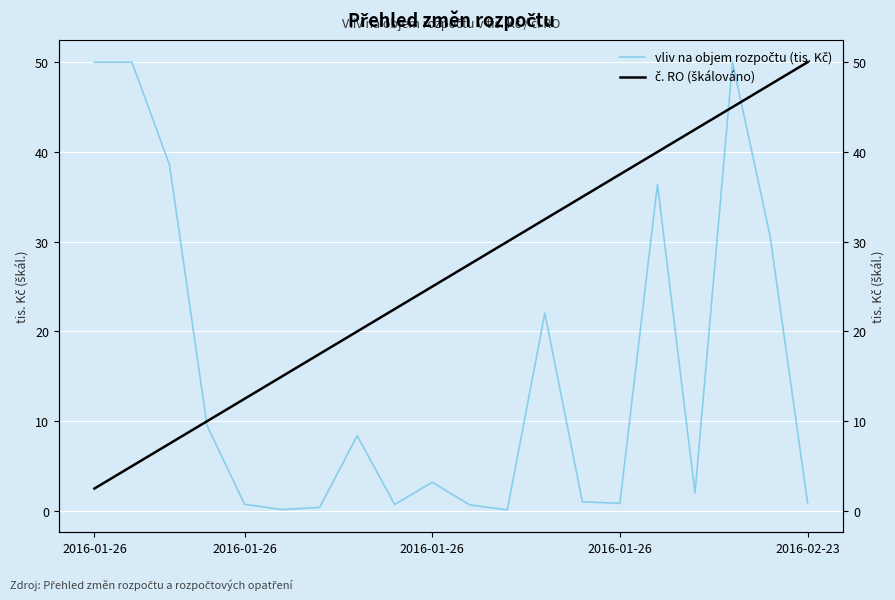

Count the number of data series in this chart.

2